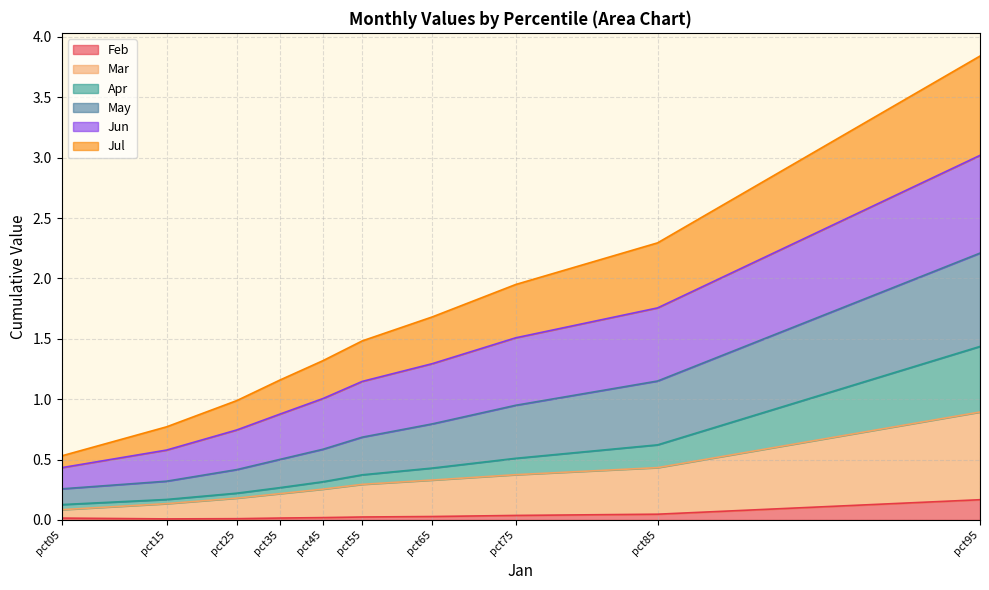

True or false: Mar and Apr cross at least once.

False